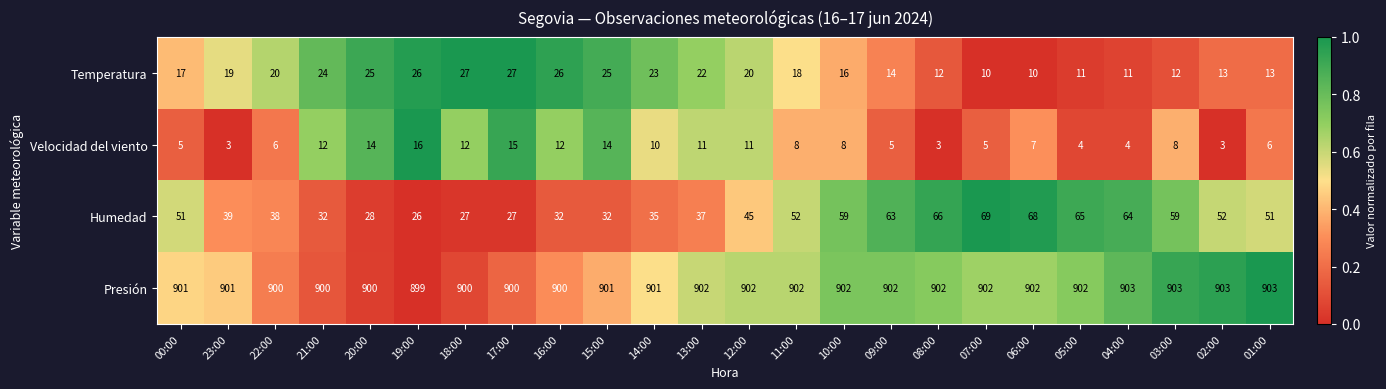

Is it true that Velocidad del viento equals 14 at 20:00?

True